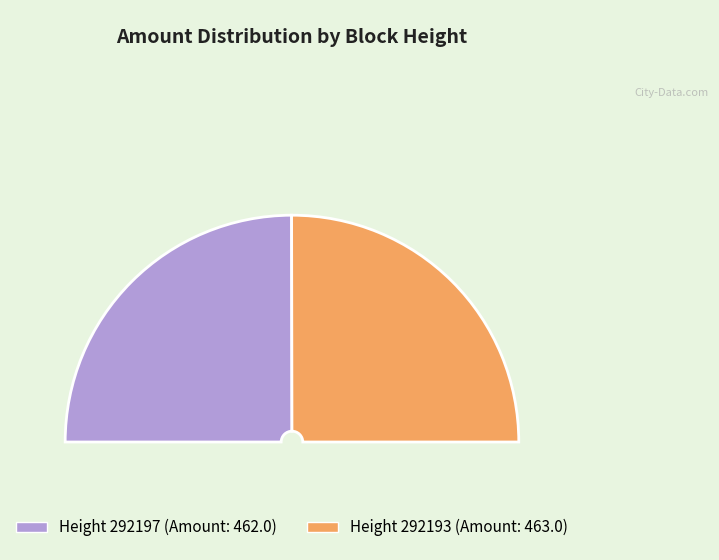

True or false: Ordinary Payment (292193) accounts for 63% of the total.

False